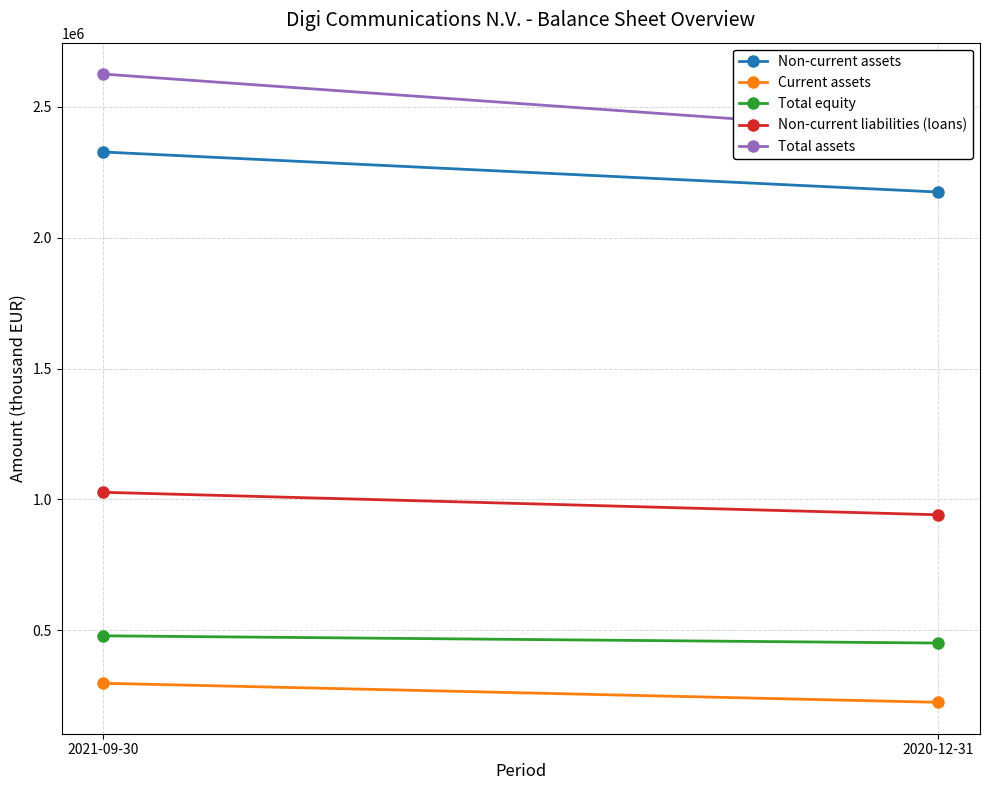

How many lines are shown in the chart?

5